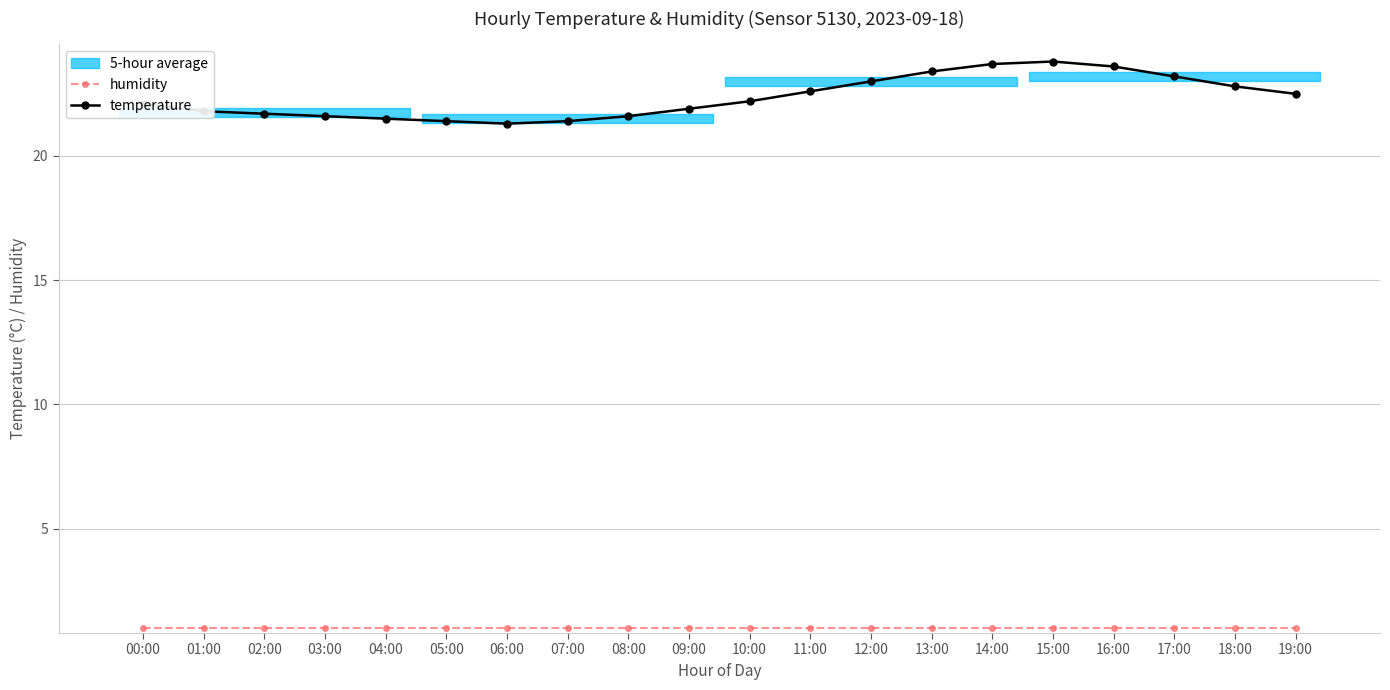

What is the label of the 7th point from the left?

06:00